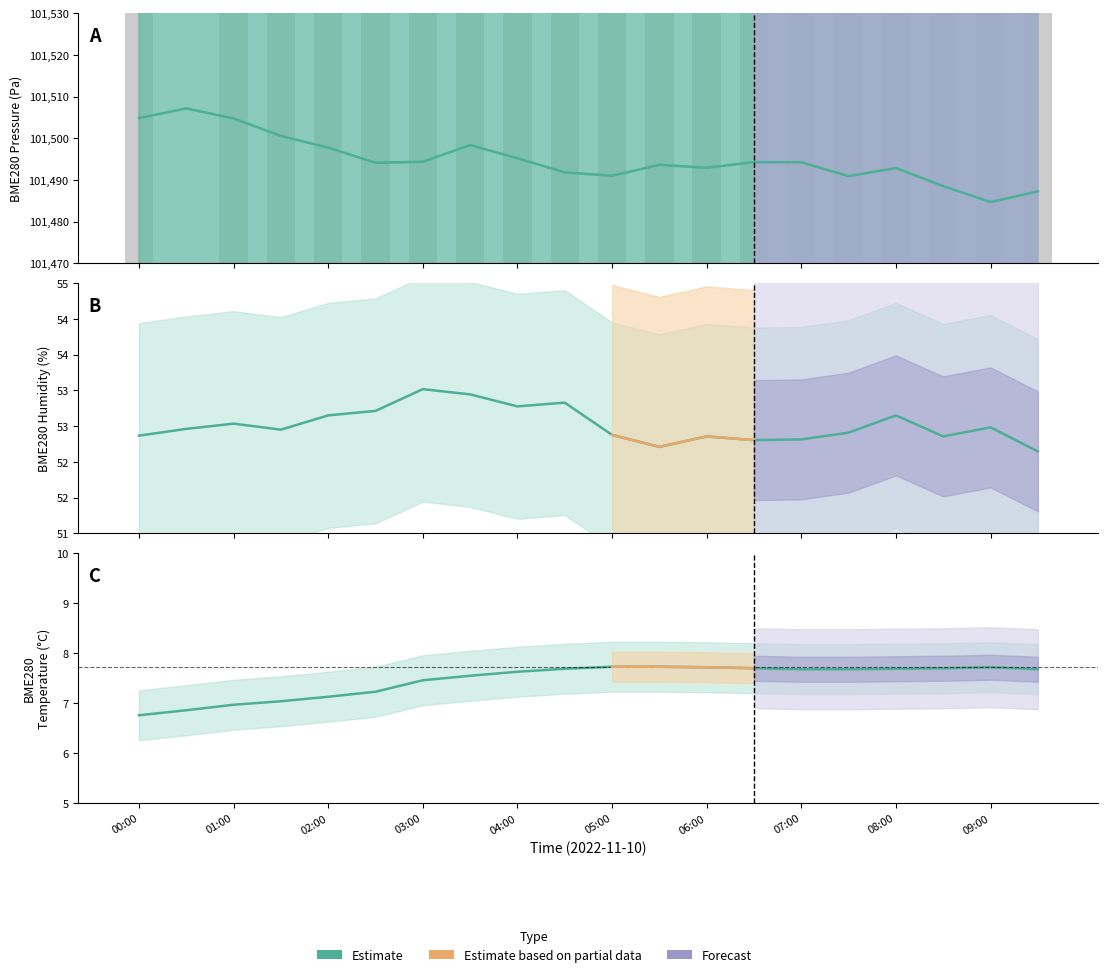

Are the bars horizontal?

No